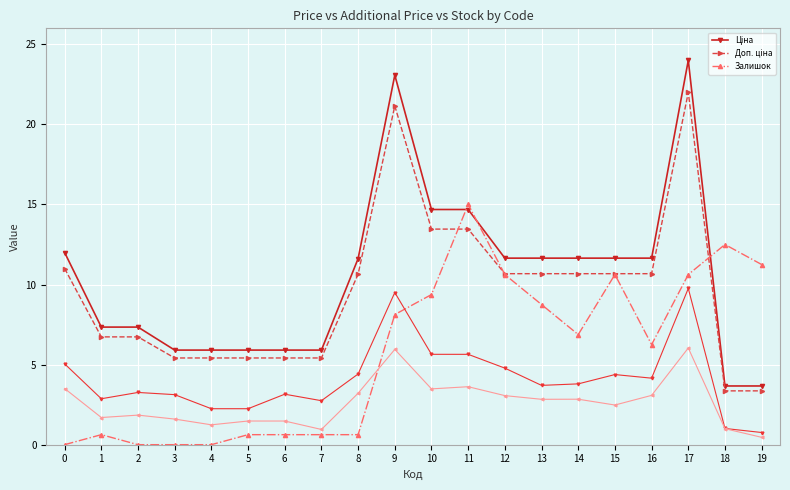

Rank the series at 1 from highest to lowest value.

Ціна, Доп. ціна, Залишок